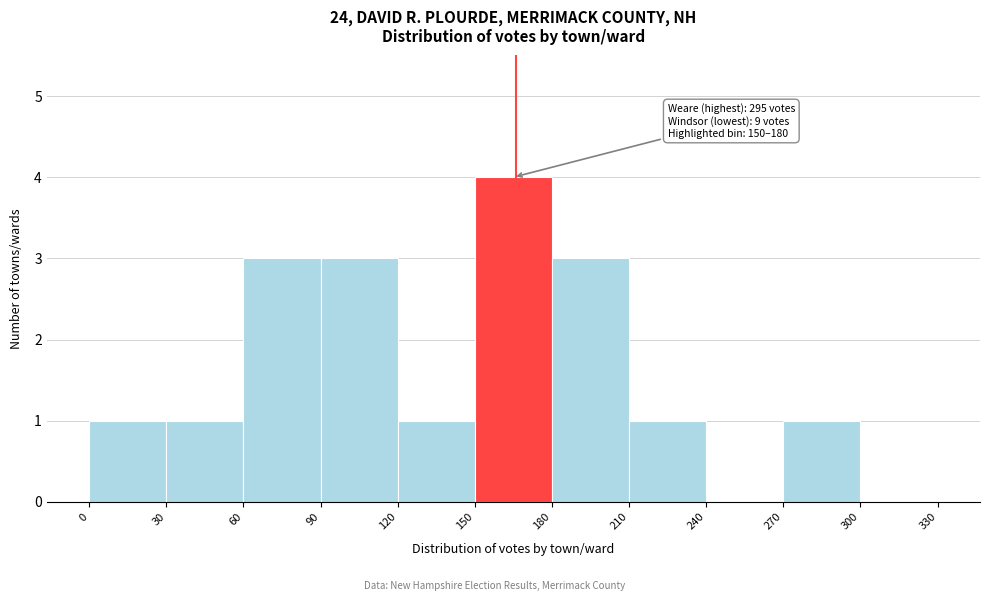

Over which range of the x-axis is the bar tallest?

150 to 180